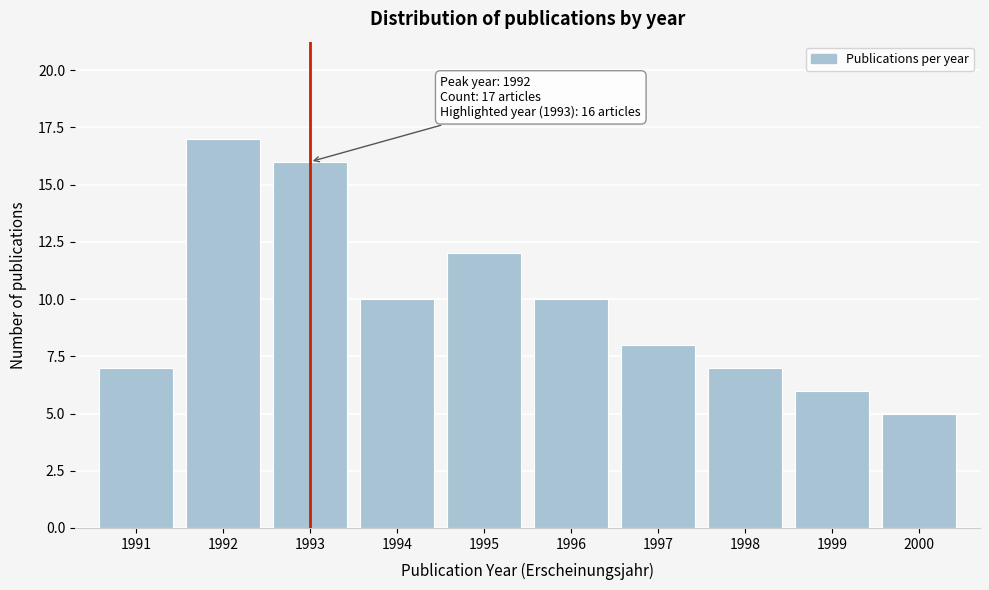

Reading right to left, what are all the values shown in this chart?

5	6	7	8	10	12	10	16	17	7